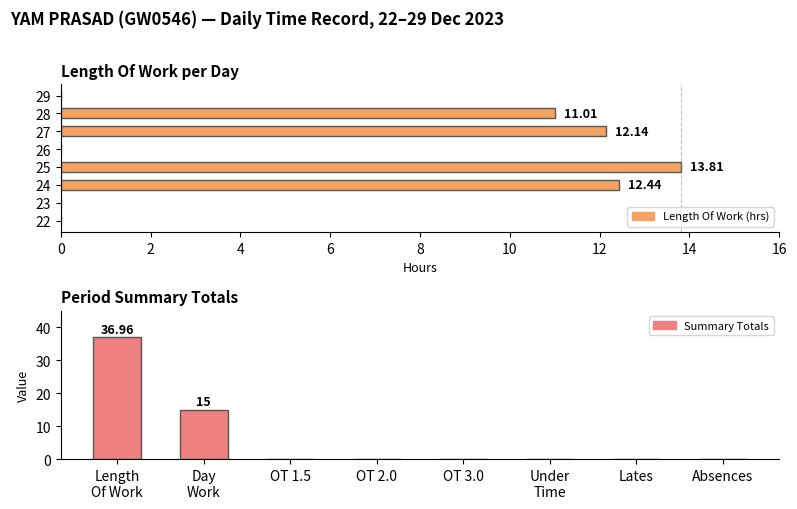

What is the value of the Length Of Work (hrs) bar at the 3rd from the left?

12.4